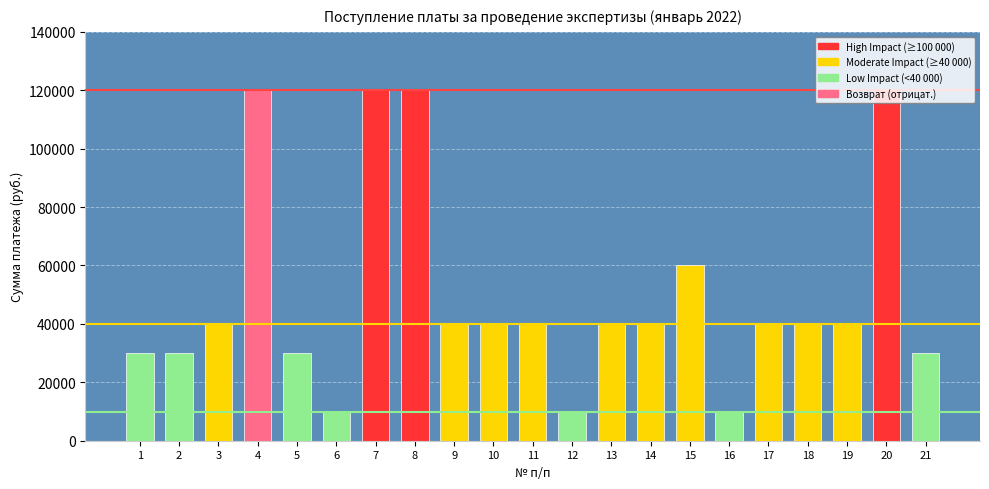

What is the change in value from 11 to 15?

+20000